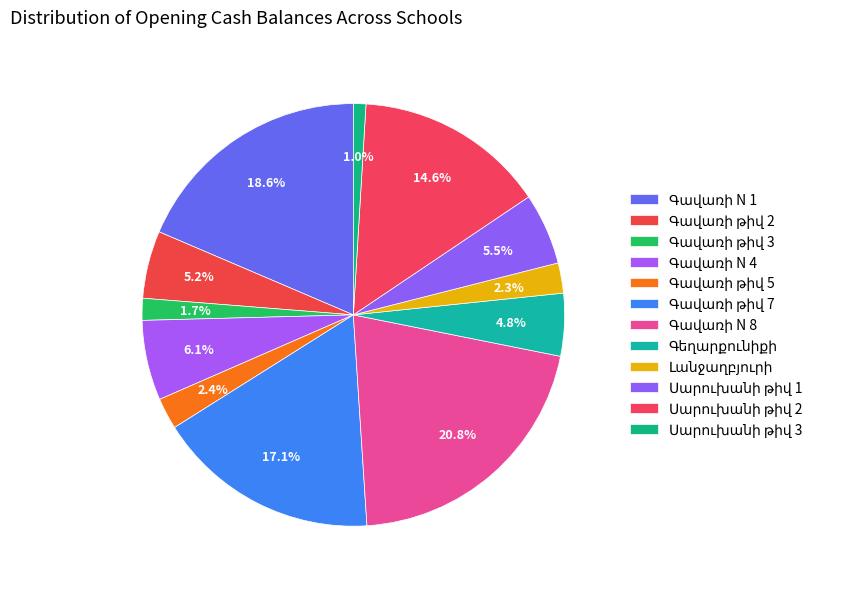

Is there any slice that represents more than half of the pie?

No